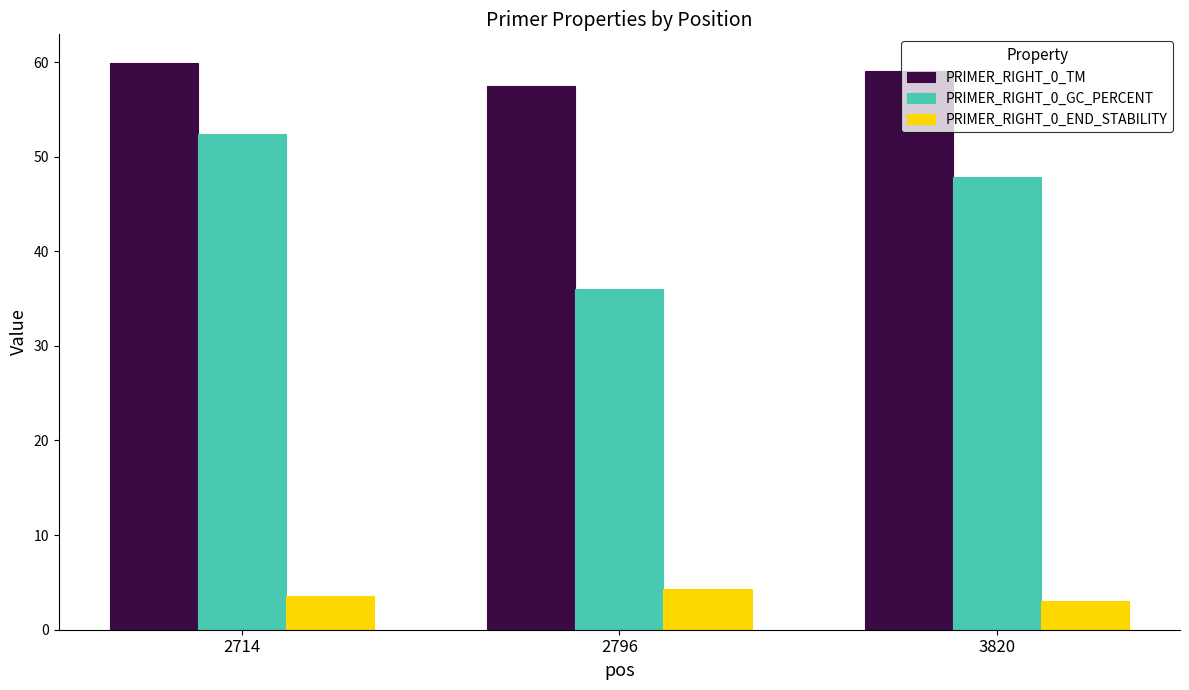

What is the difference between the highest and lowest values at 2796?

53.2